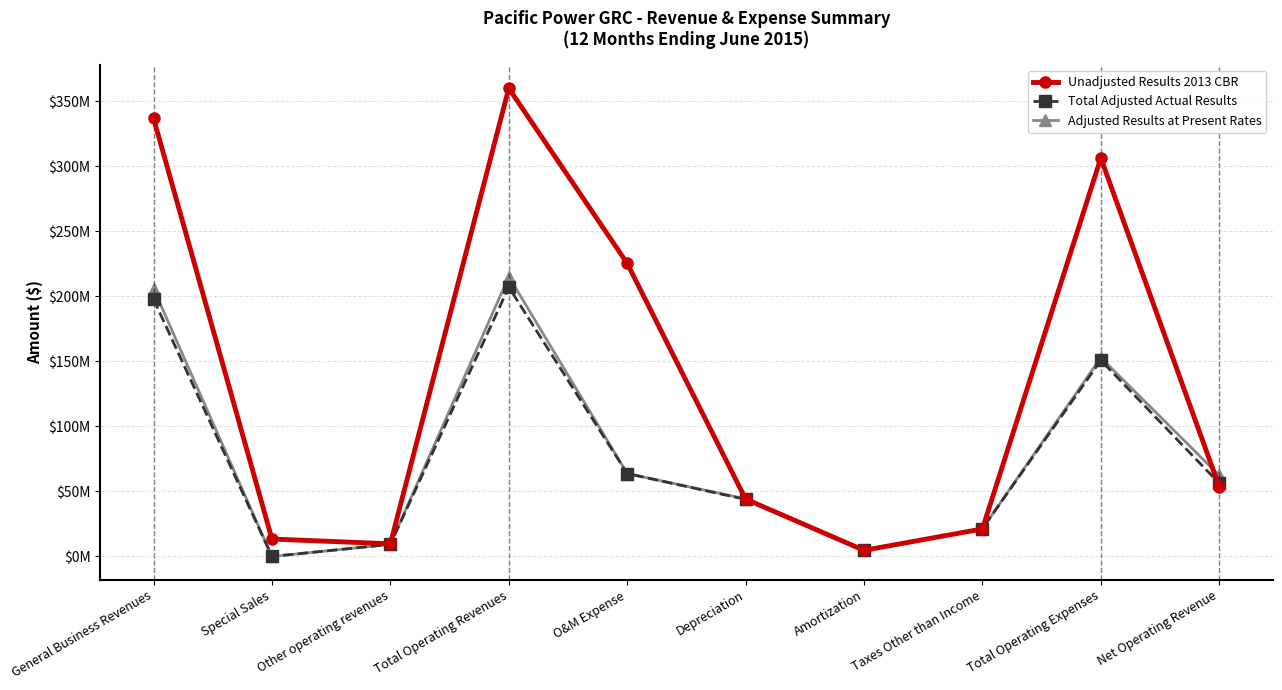

Is this an area chart (filled region under the line)?

No